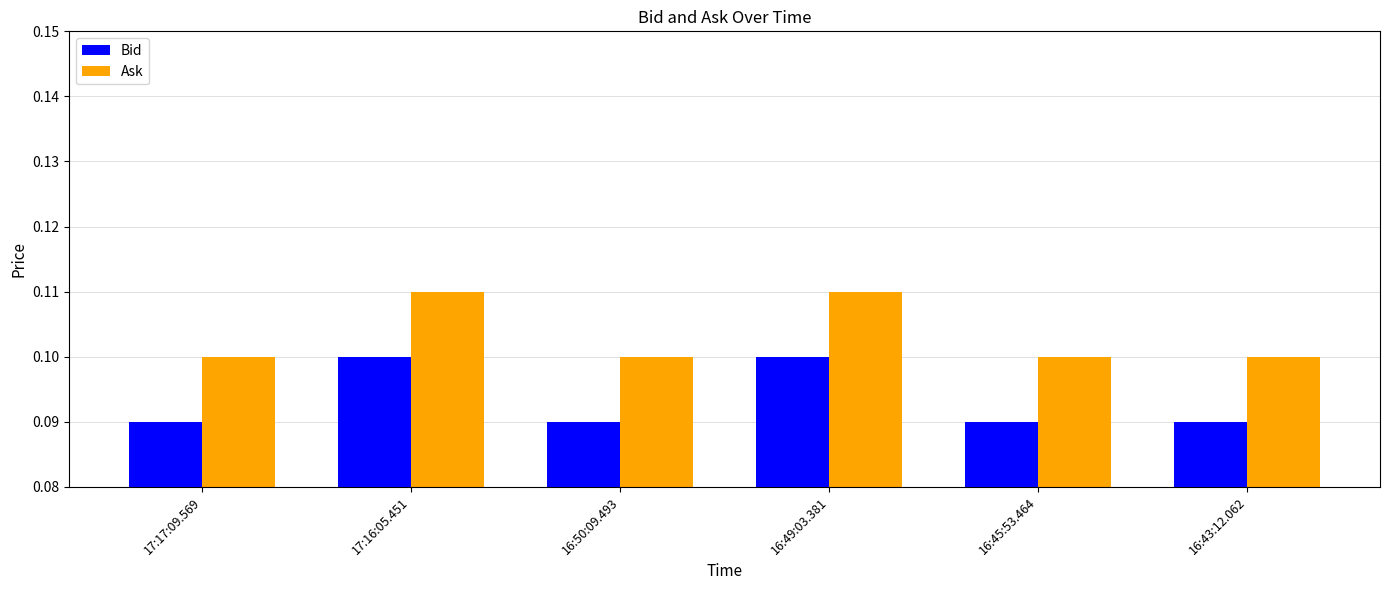

How many Bid values are between 0 and 1?

6